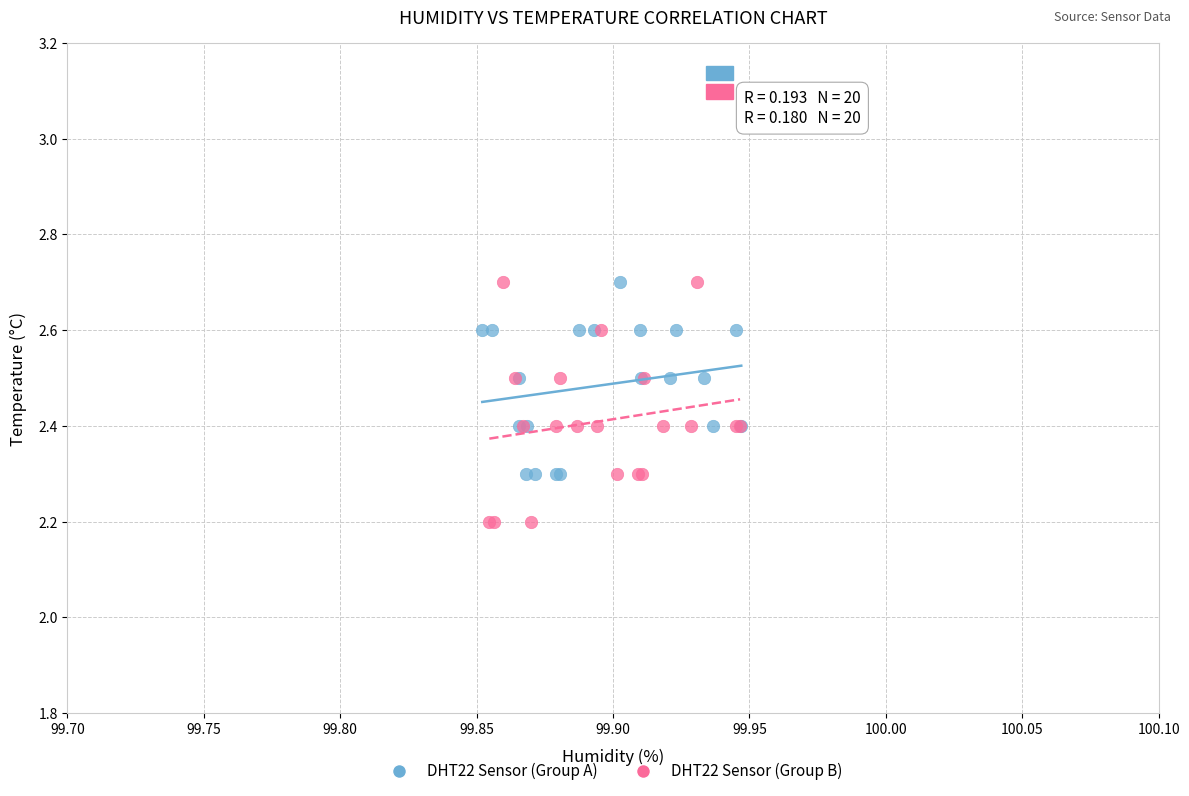

Which series reaches the minimum Y coordinate?

DHT22 Sensor (Group B)